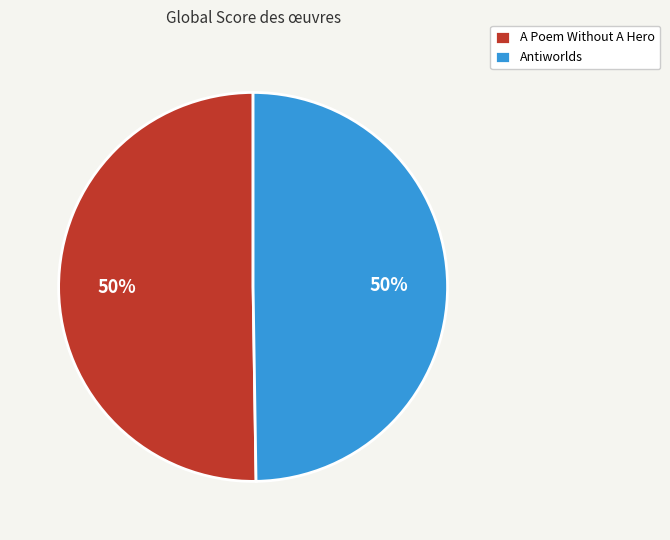

The Antiworlds slice represents 36% of the pie. True or false?

False